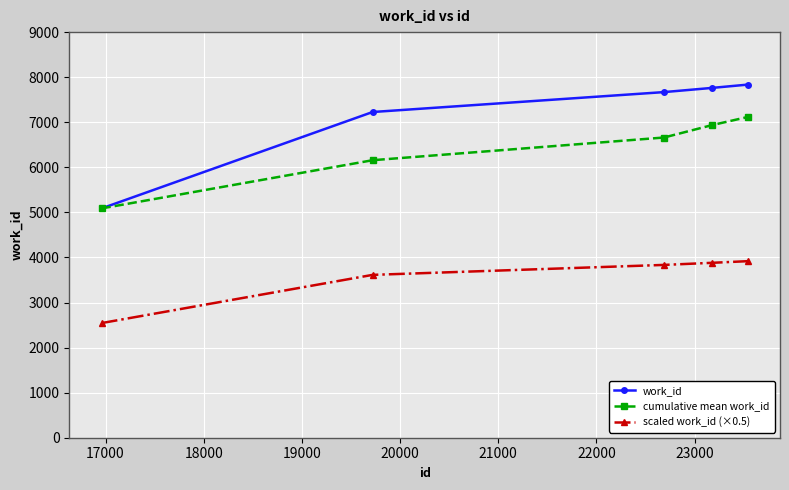

At how many categories does at least one series exceed 4838?

5